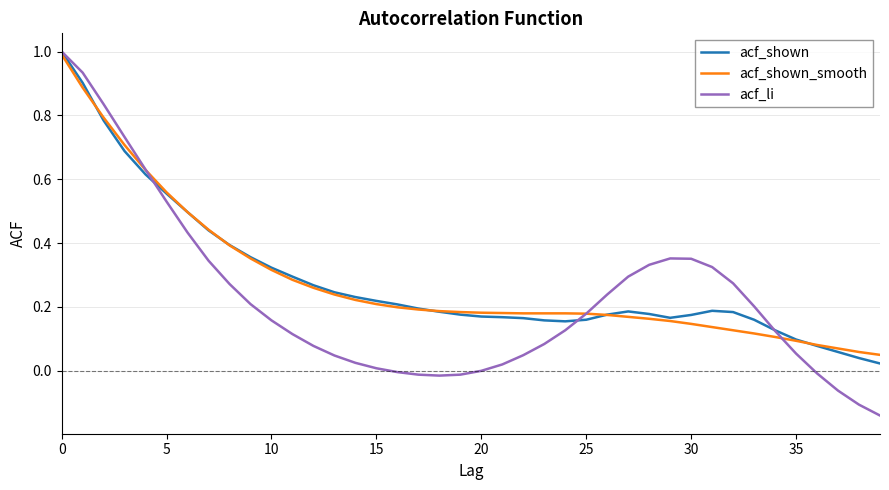

How many lines are shown in the chart?

3